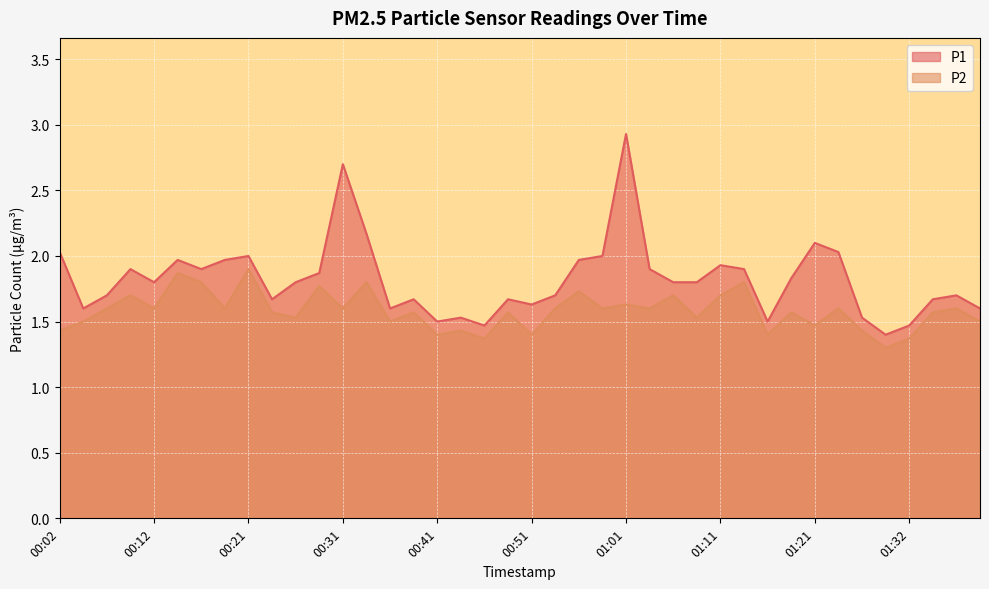

Rank the series by their average value, from lowest to highest.

P2, P1